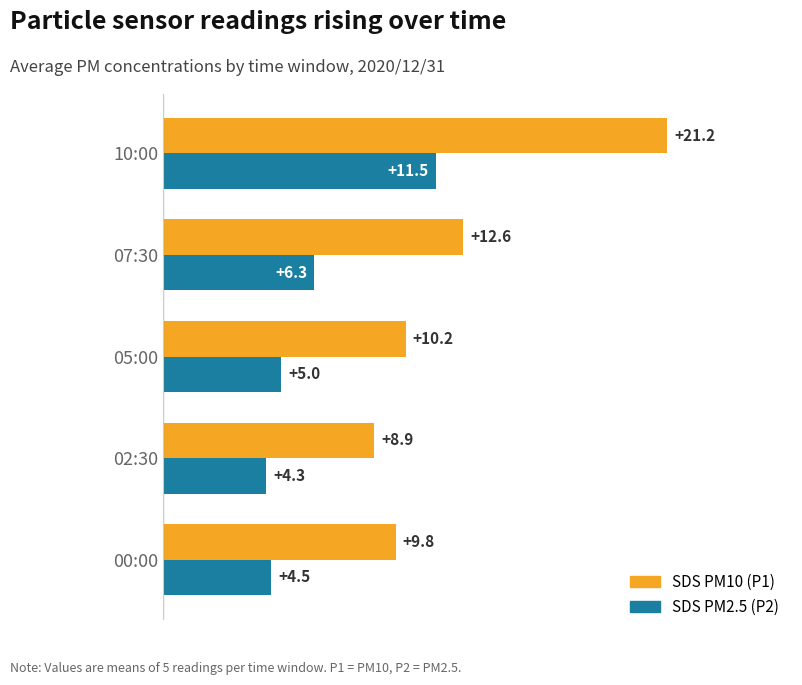

Where is SDS PM2.5 (P2) nearest to the value 7?

07:30